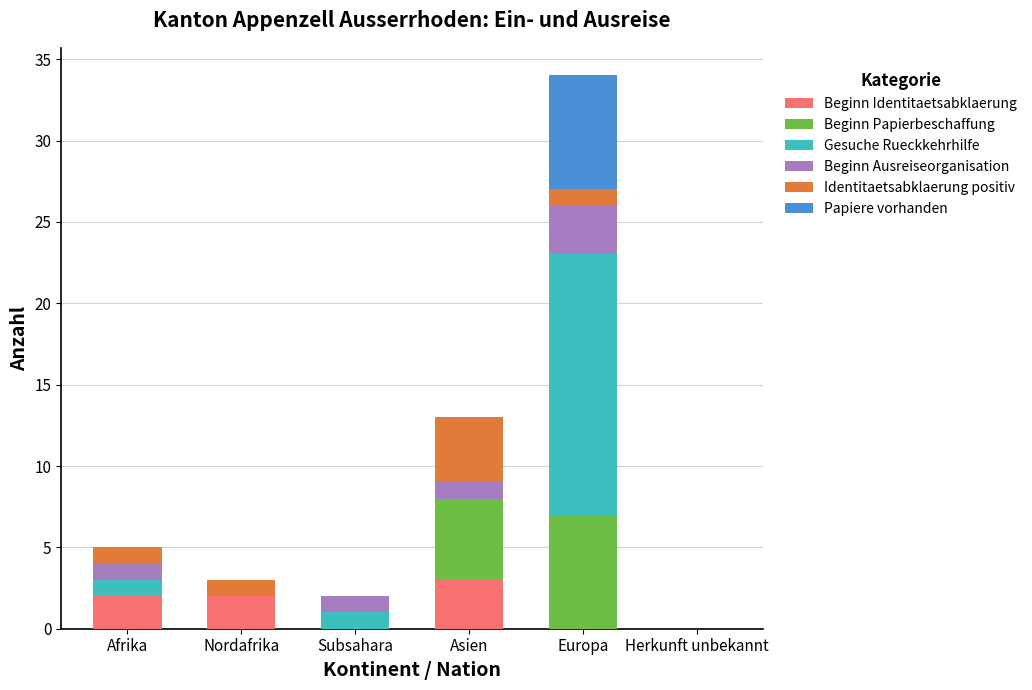

Are the bars horizontal?

No